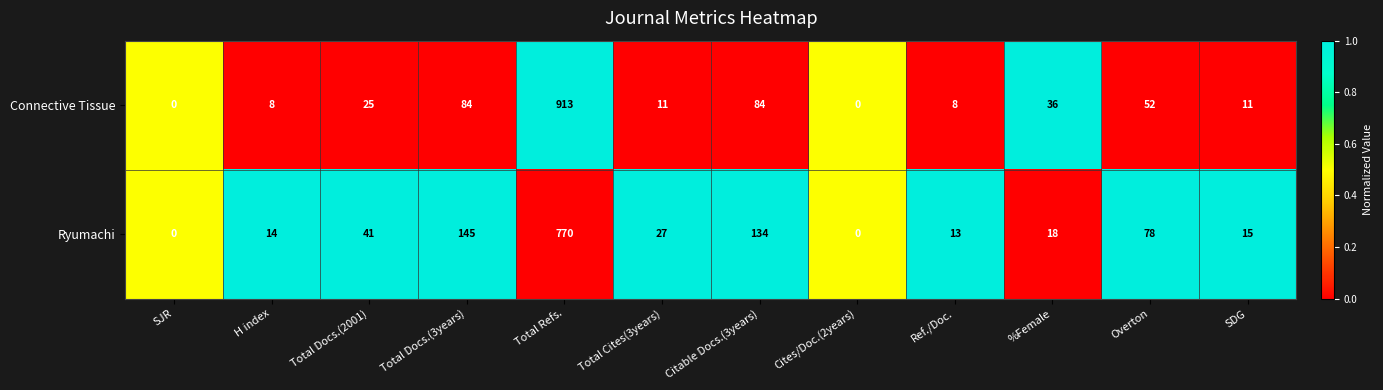

Which series has the largest total across all categories?

Ryumachi